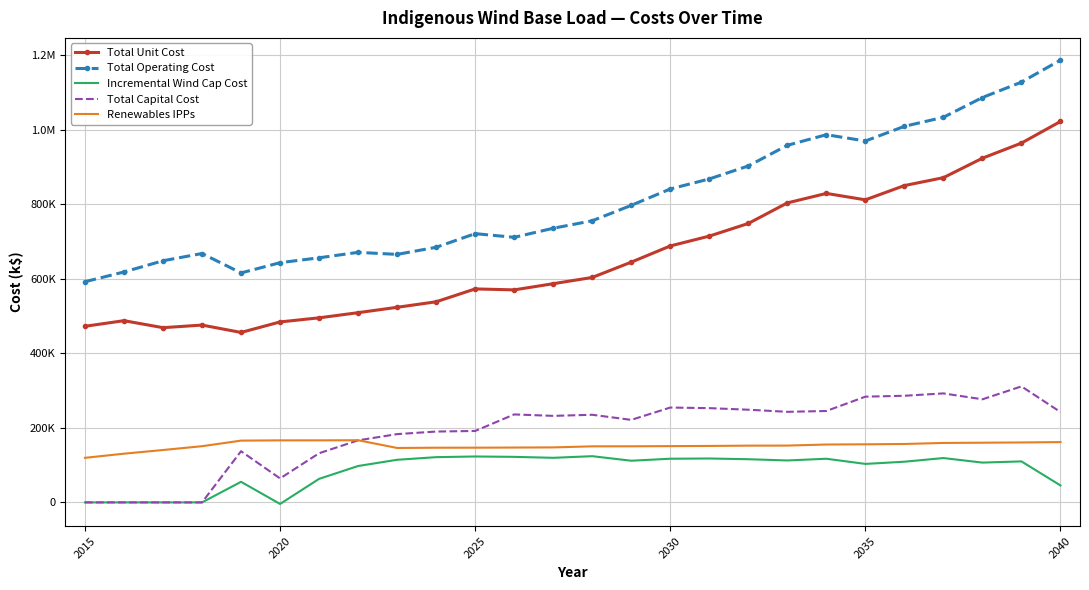

What are all the series names shown in the legend?

Total Unit Cost, Total Operating Cost, Incremental Wind Cap Cost, Total Capital Cost, Renewables IPPs